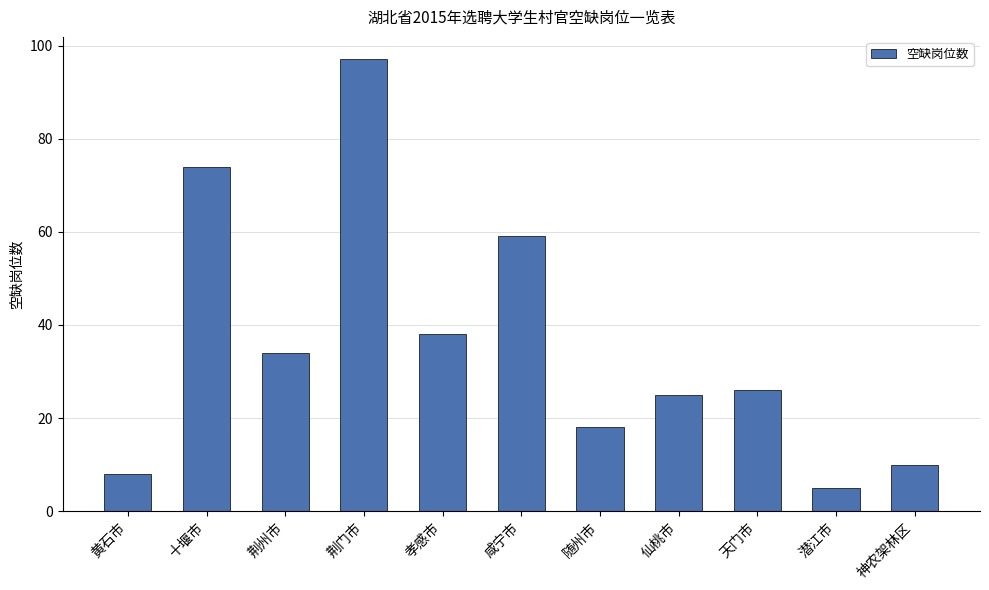

How many bars are there in total?

11